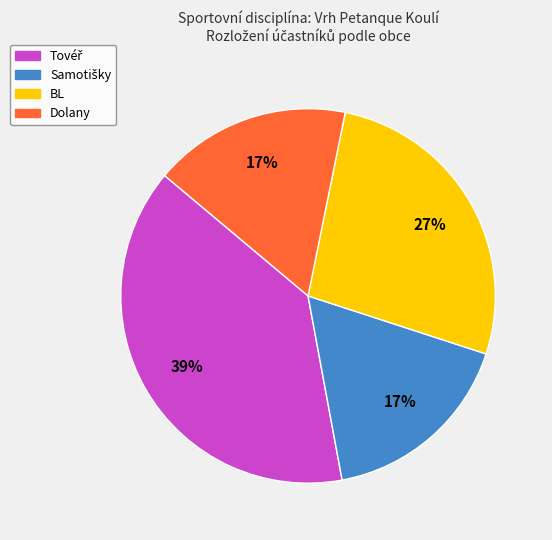

Count the number of slices in the pie.

4